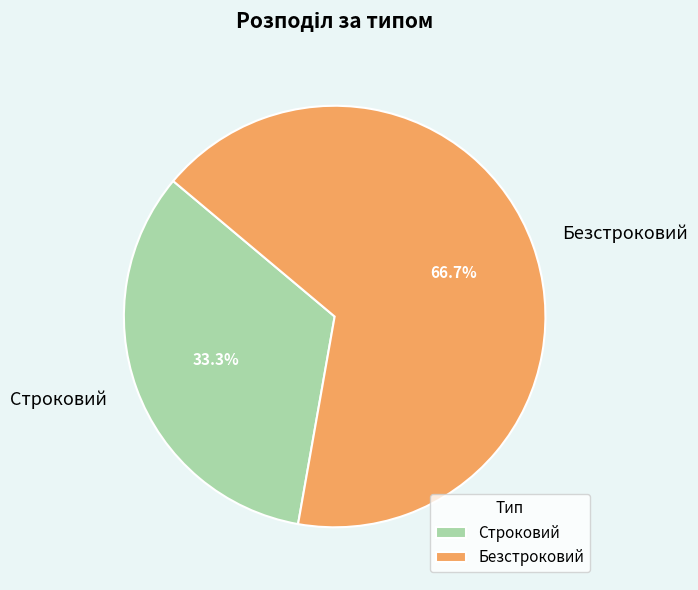

To the nearest percent, what portion does Безстроковий represent?

67%